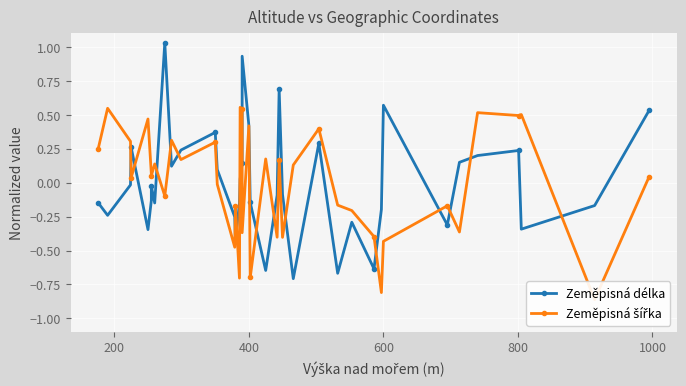

What are all the series names shown in the legend?

Zeměpisná délka, Zeměpisná šířka